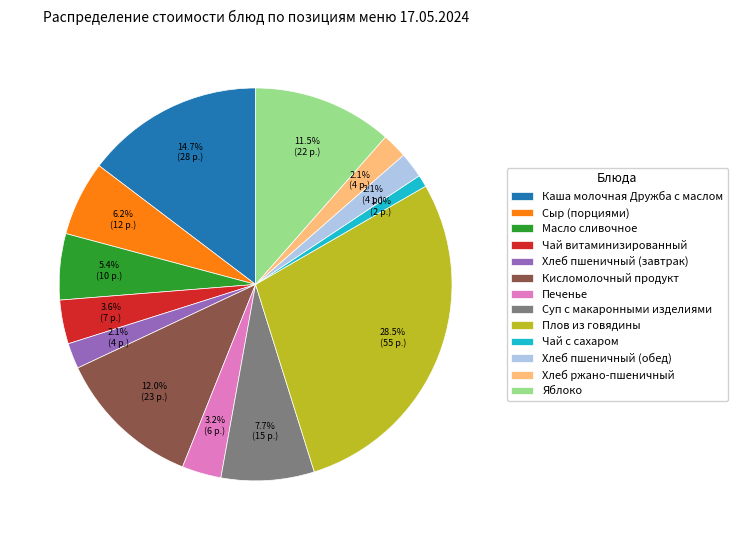

Combined, what portion of the pie is Суп с макаронными изделиями and Хлеб пшеничный (обед)?

9.8%